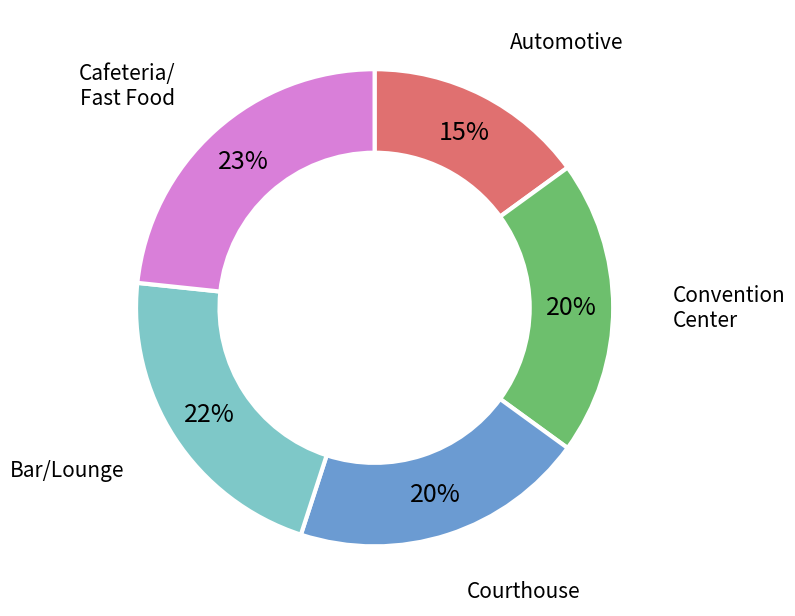

To the nearest percent, what is the average slice percentage?

20%